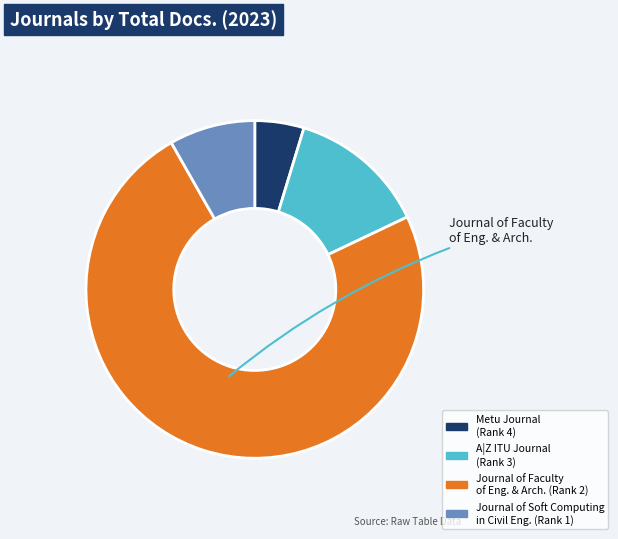

Is it true that Journal of Soft Computing in Civil Eng. (Rank 1) is 21% of the pie?

False